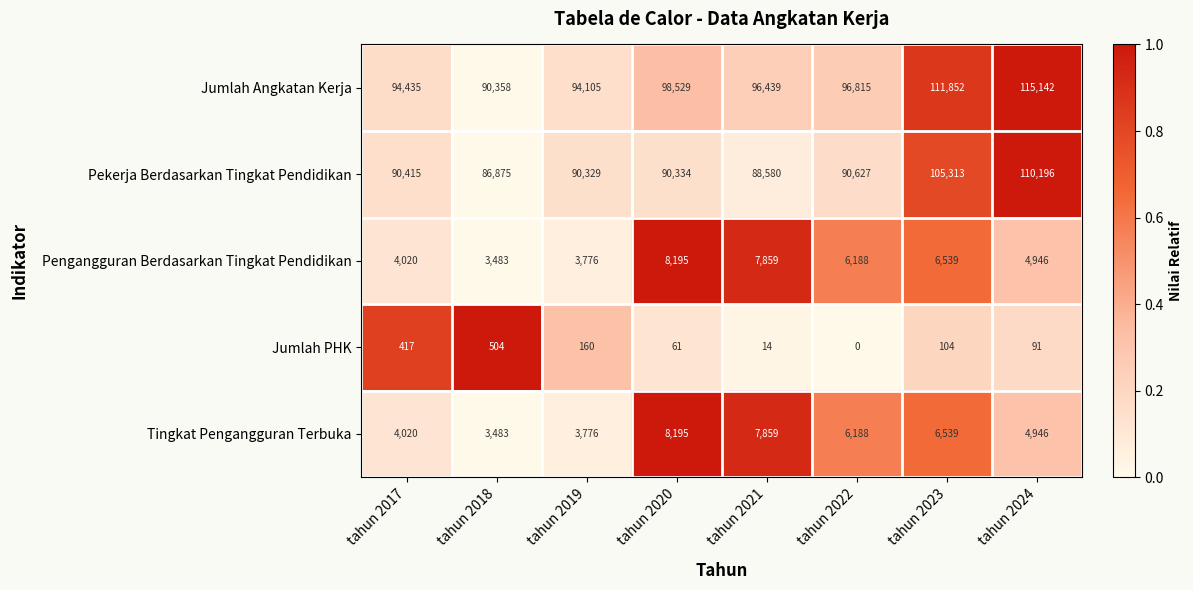

Which series has the largest range (max minus min)?

Jumlah Angkatan Kerja